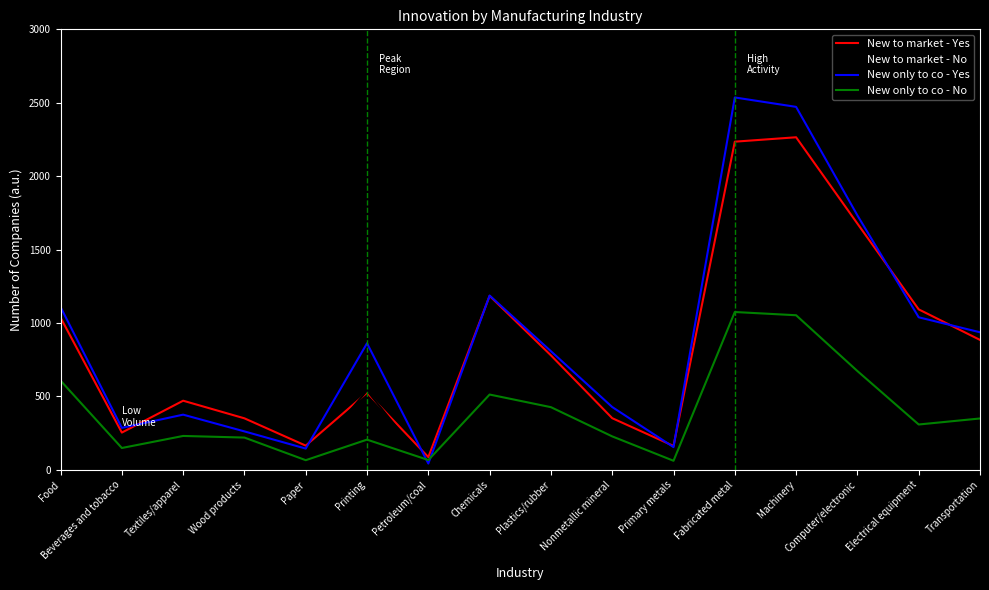

True or false: New only to co - Yes has a value of 145 at Paper.

True